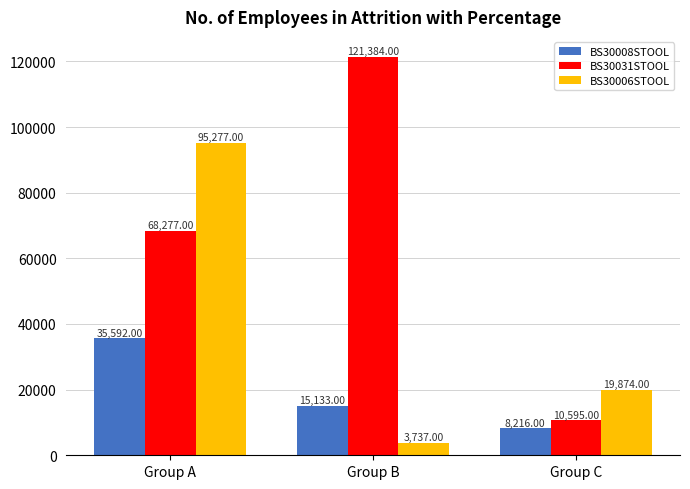

What is the value of the BS30008STOOL bar at the 2nd from the left?

15133